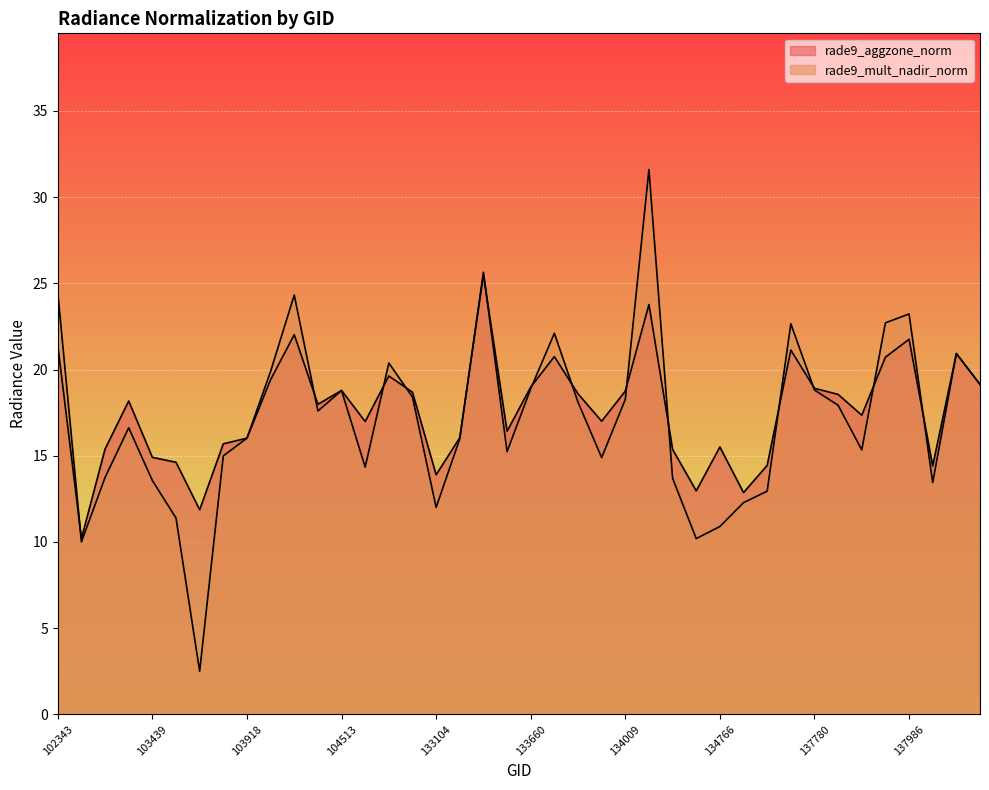

At which category does rade9_aggzone_norm reach its first local peak?

102844